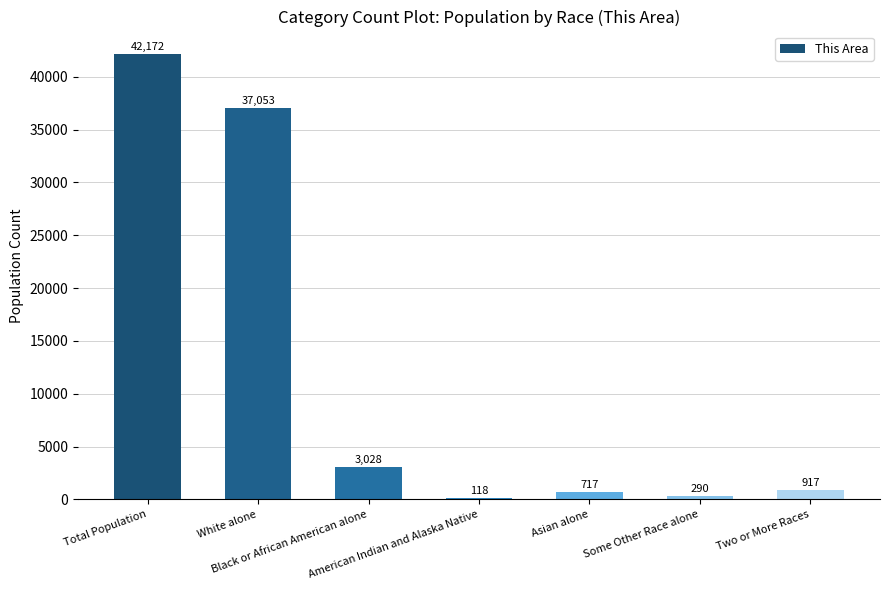

Reading left to right, transcribe all the data shown in this chart.

42172	37053	3028	118	717	290	917